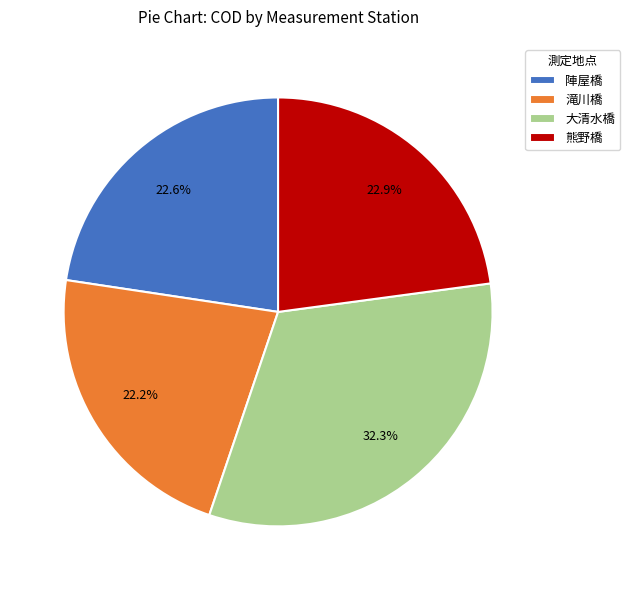

What is the ratio of the value at 滝川橋 to the value at 熊野橋?

1.0